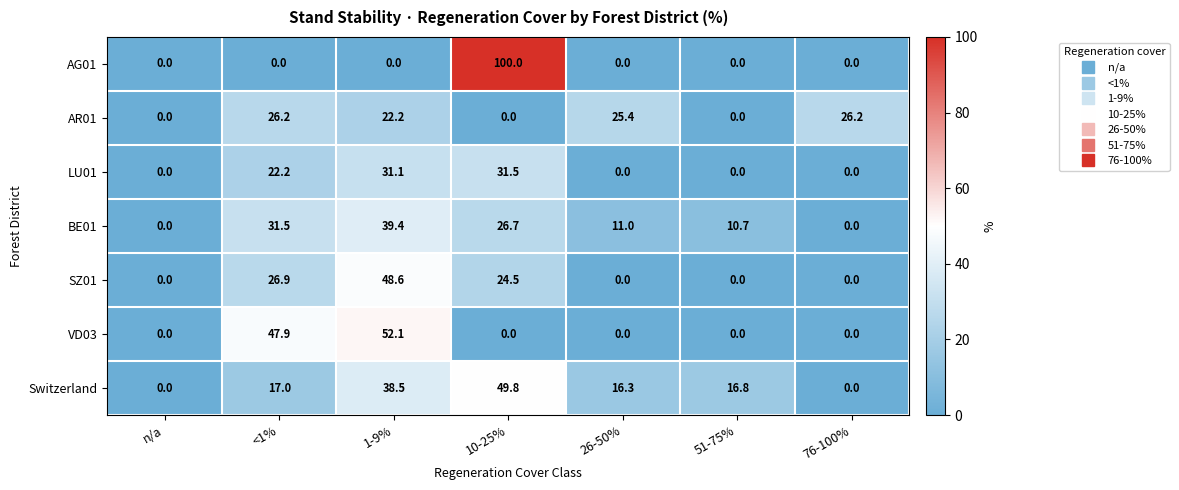

What is the difference between the maximum and minimum values in the AG01 series?

100.0